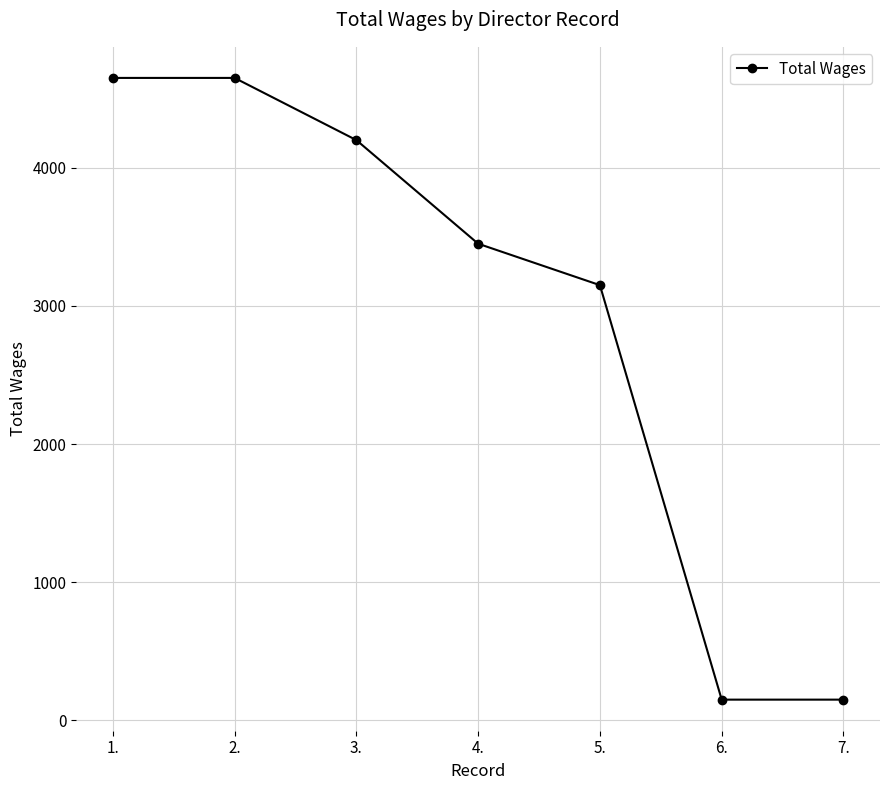

What is the value of the 5th point from the left?

3150